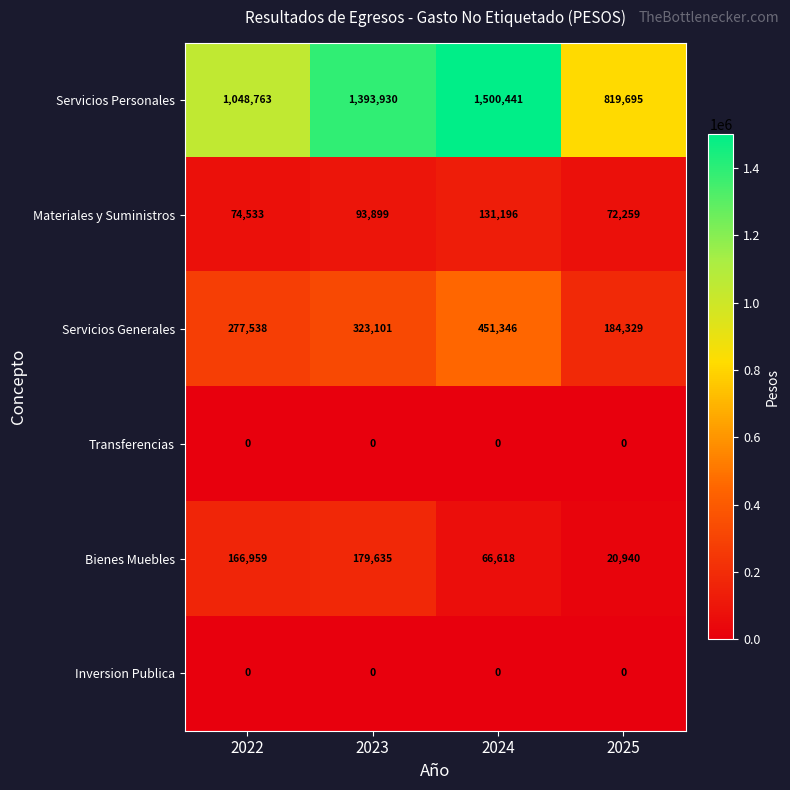

At which label does Materiales y Suministros reach its peak?

2024